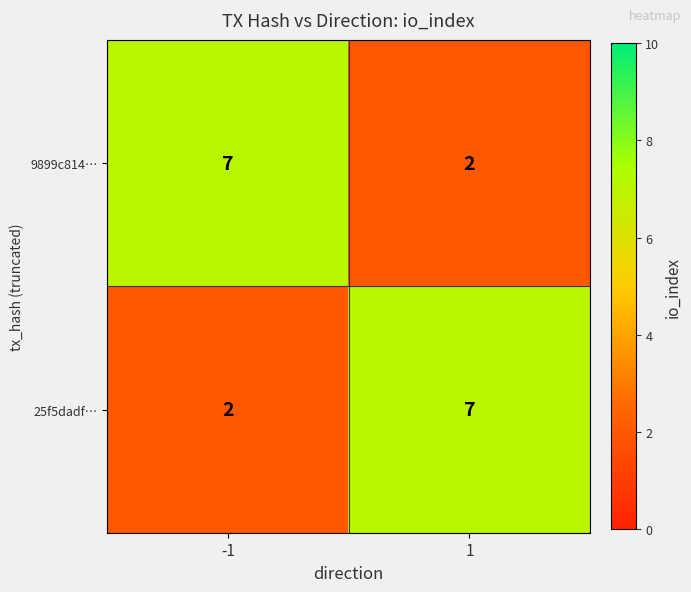

Rank the series at -1 from highest to lowest value.

9899c814…, 25f5dadf…